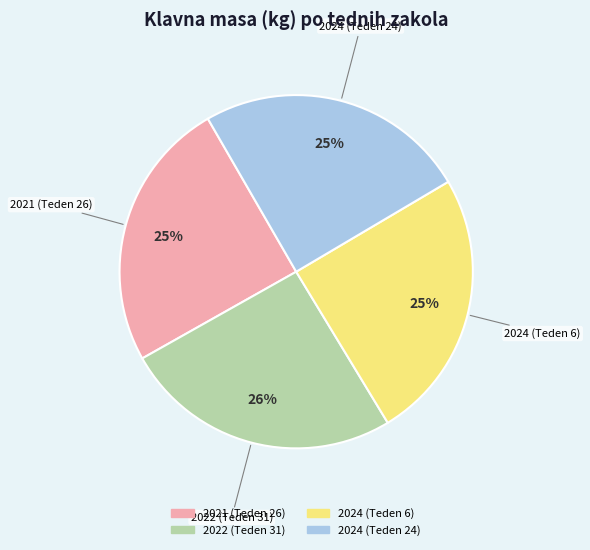

What is the ratio of the value at 2024 (Teden 6) to the value at 2022 (Teden 31)?

1.0